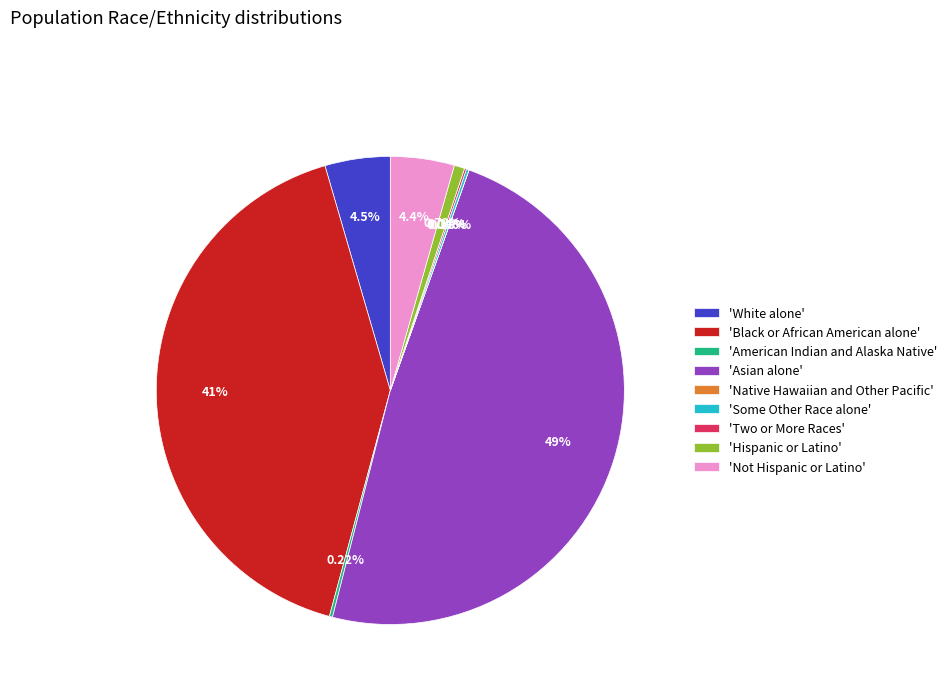

Is there a majority slice in this chart?

No